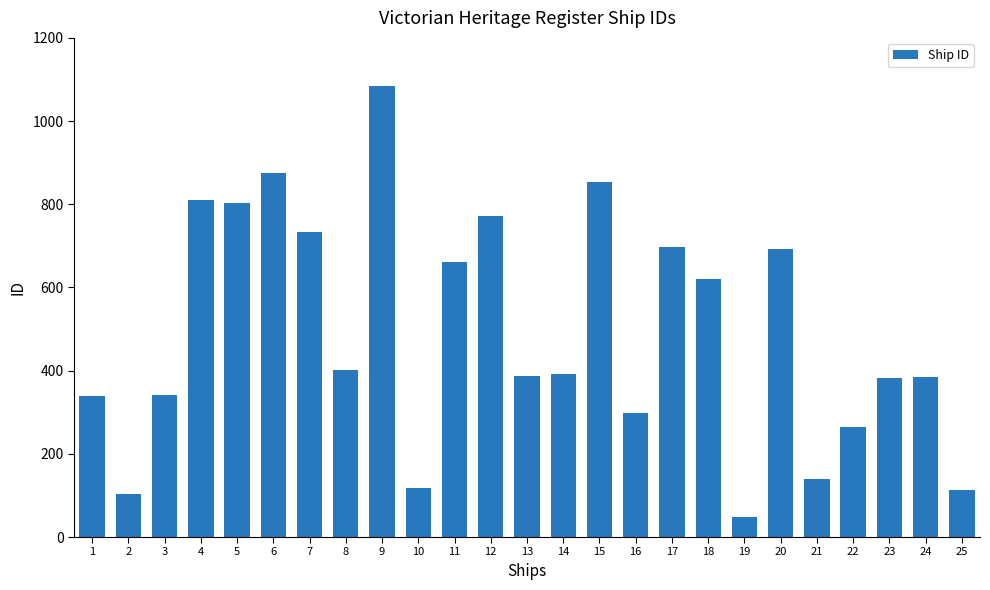

How many values are below 393?

12